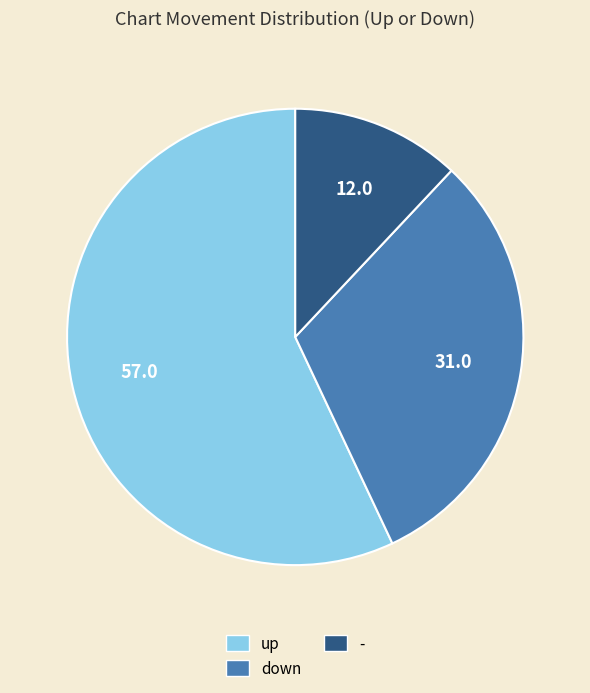

Which slice is the largest?

up